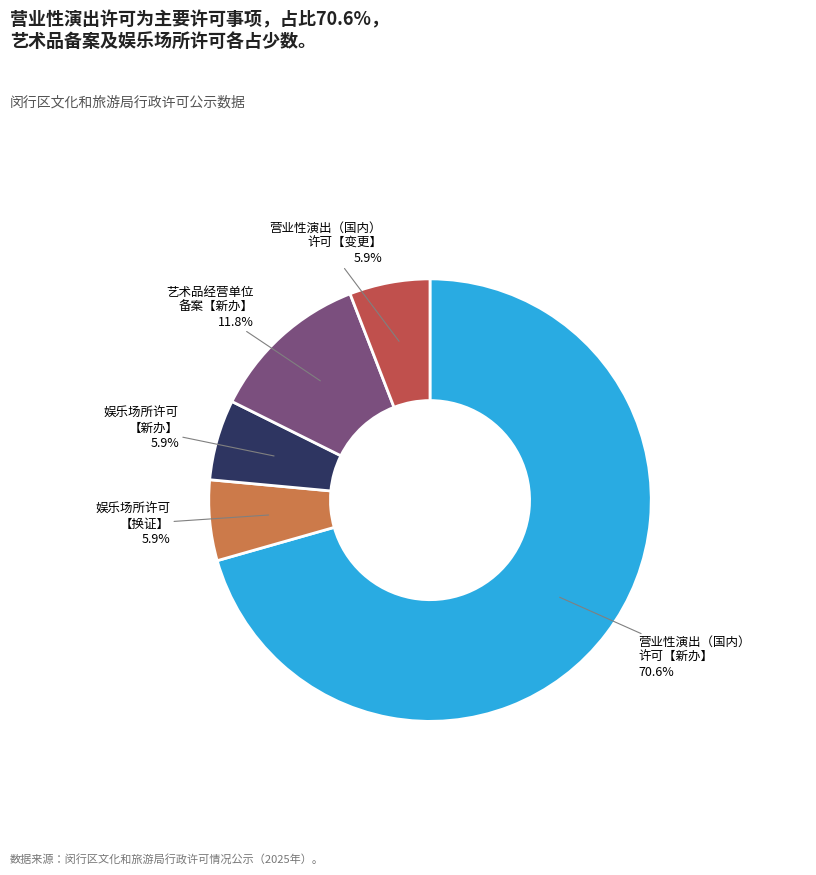

Is there any slice that represents more than half of the pie?

Yes